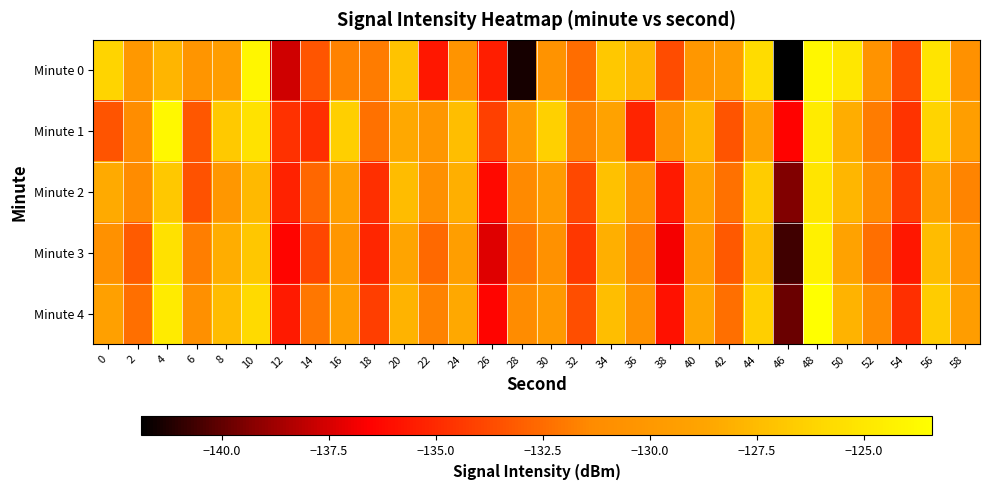

Count the number of data series in this chart.

5